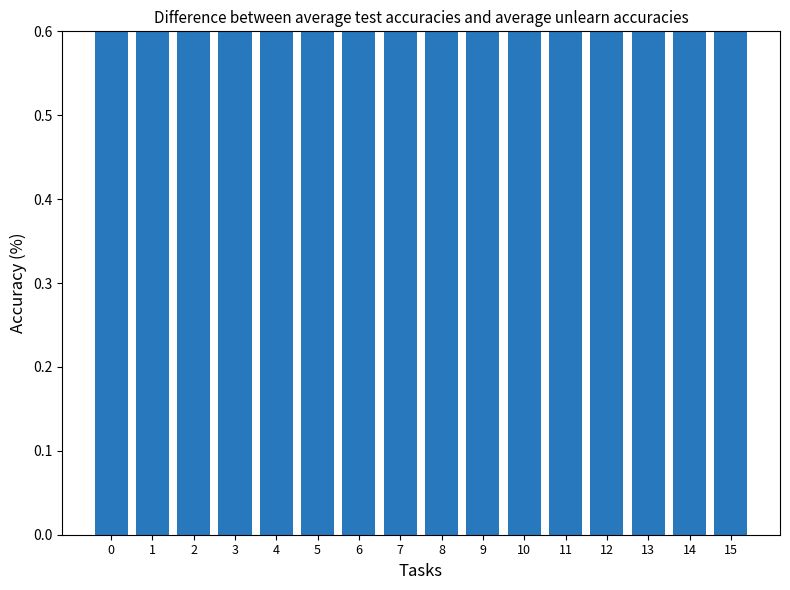

Rank the categories by value from lowest to highest.

3, 2, 1, 11, 14, 5, 10, 15, 9, 12, 4, 13, 6, 7, 0, 8